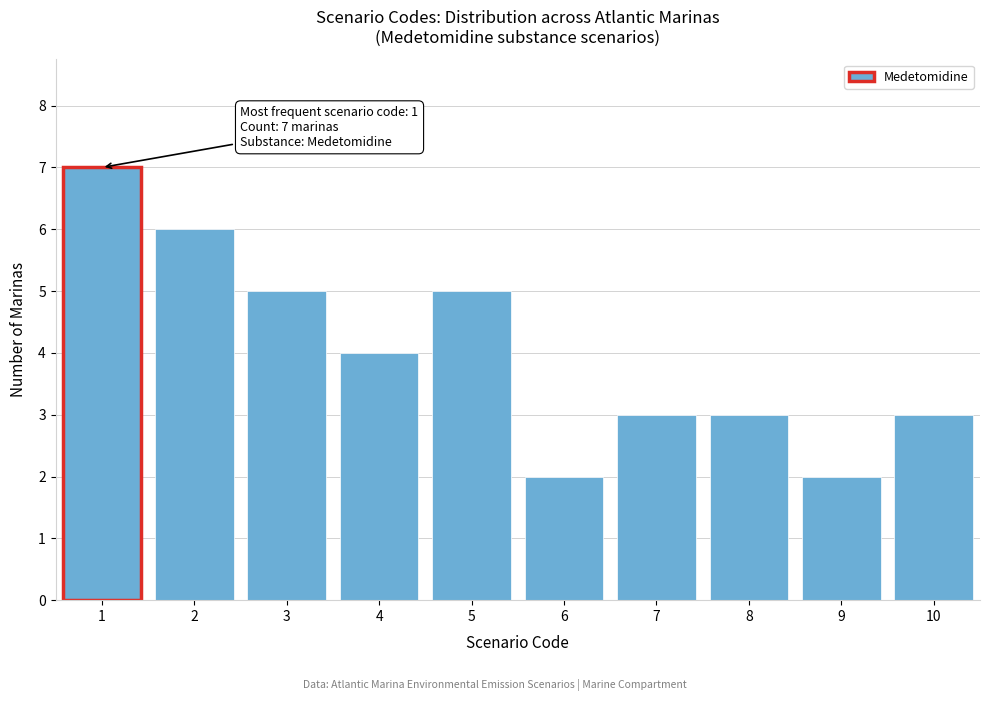

Reading left to right, transcribe all the data shown in this chart.

7	6	5	4	5	2	3	3	2	3